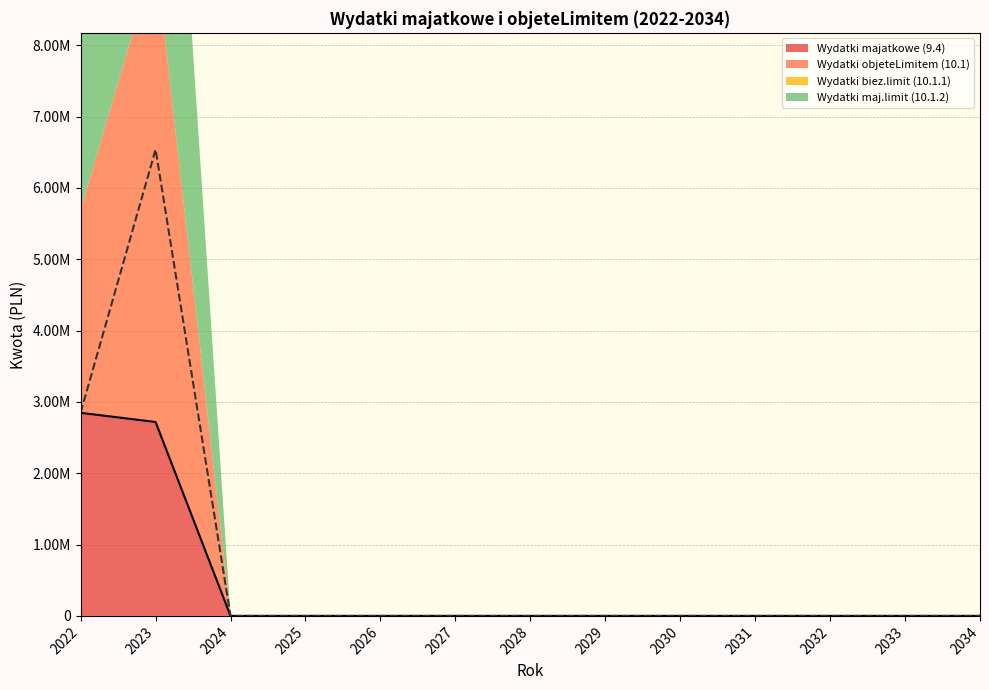

How many positive values does the Wydatki objeteLimitem (10.1) series have?

2